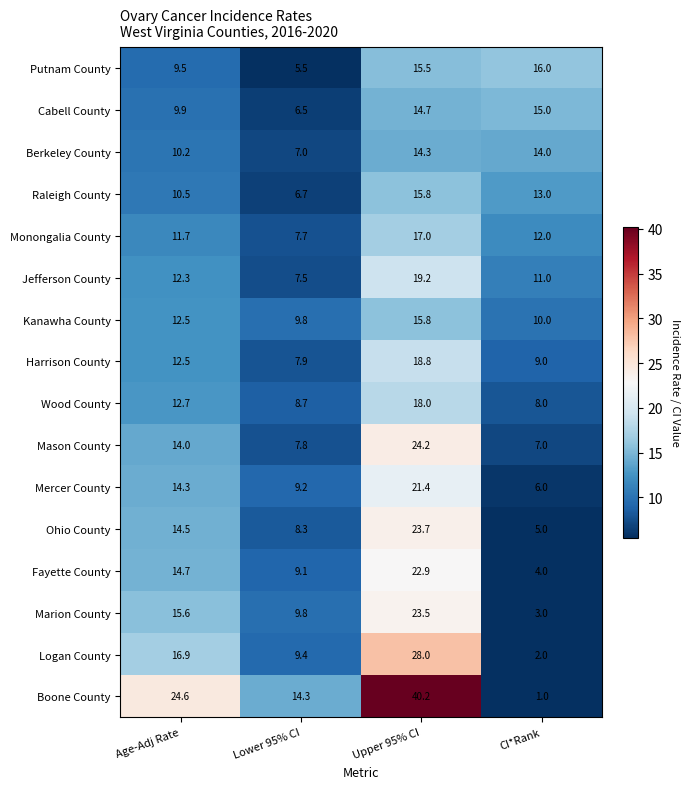

What is the difference between the highest and lowest values at Age-Adj Rate?

15.1